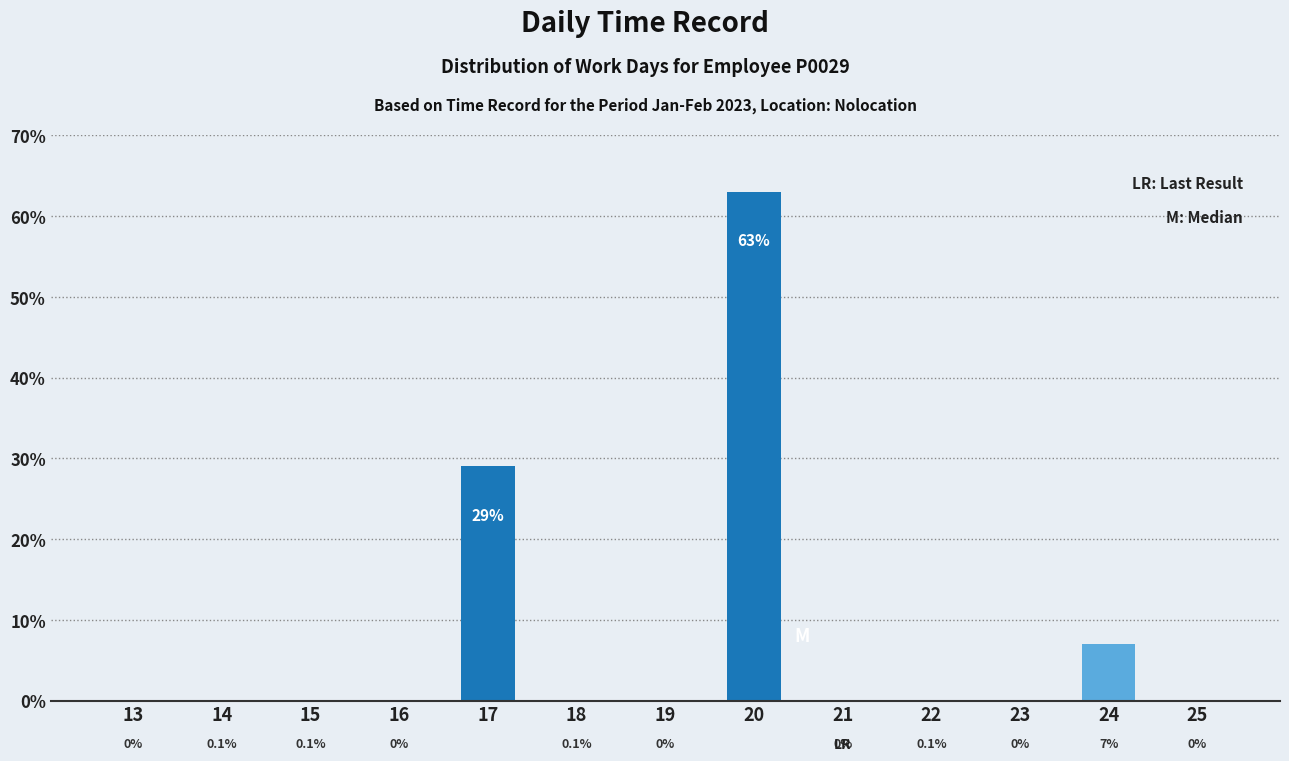

What value does the data have at 18?

0.1